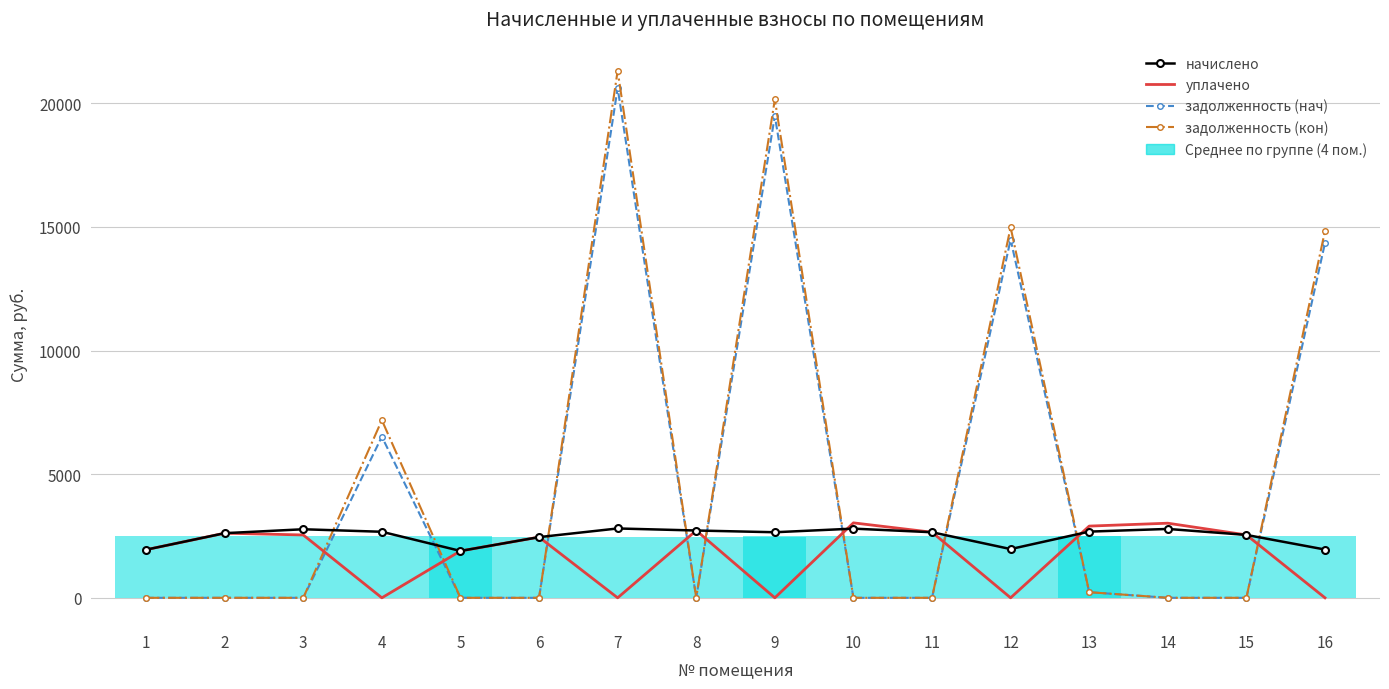

What is the difference between the highest and lowest values at 15?

2544.0